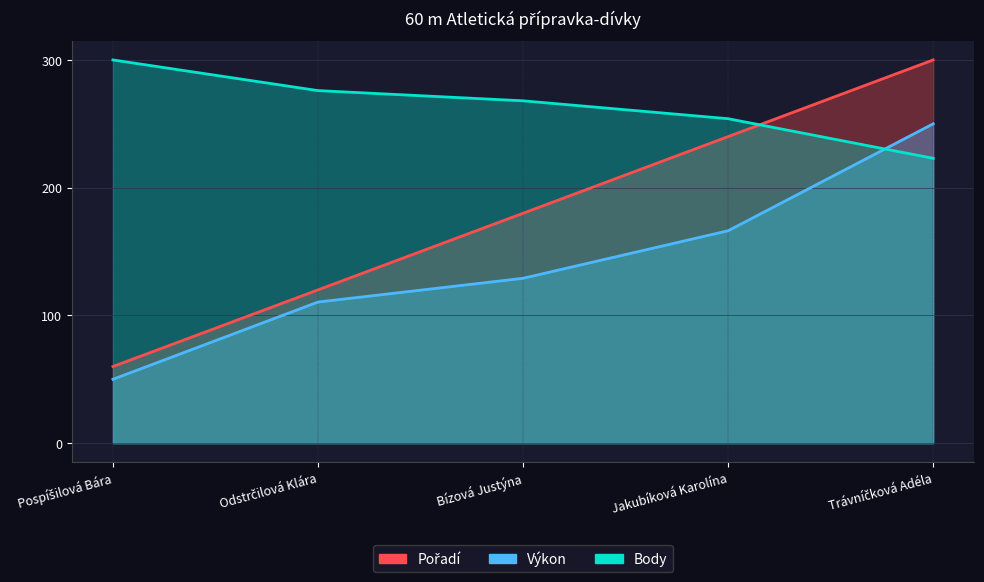

What is the label of the 4th point from the right?

Odstrčilová Klára